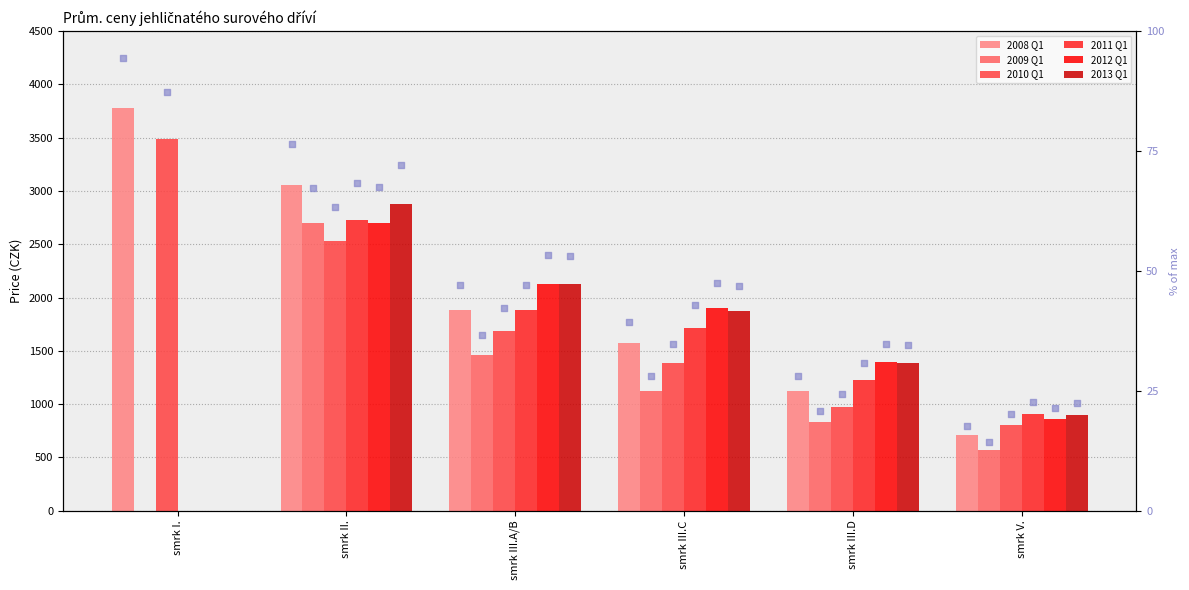

Which series has the largest Y range (max minus min)?

2008 Q1